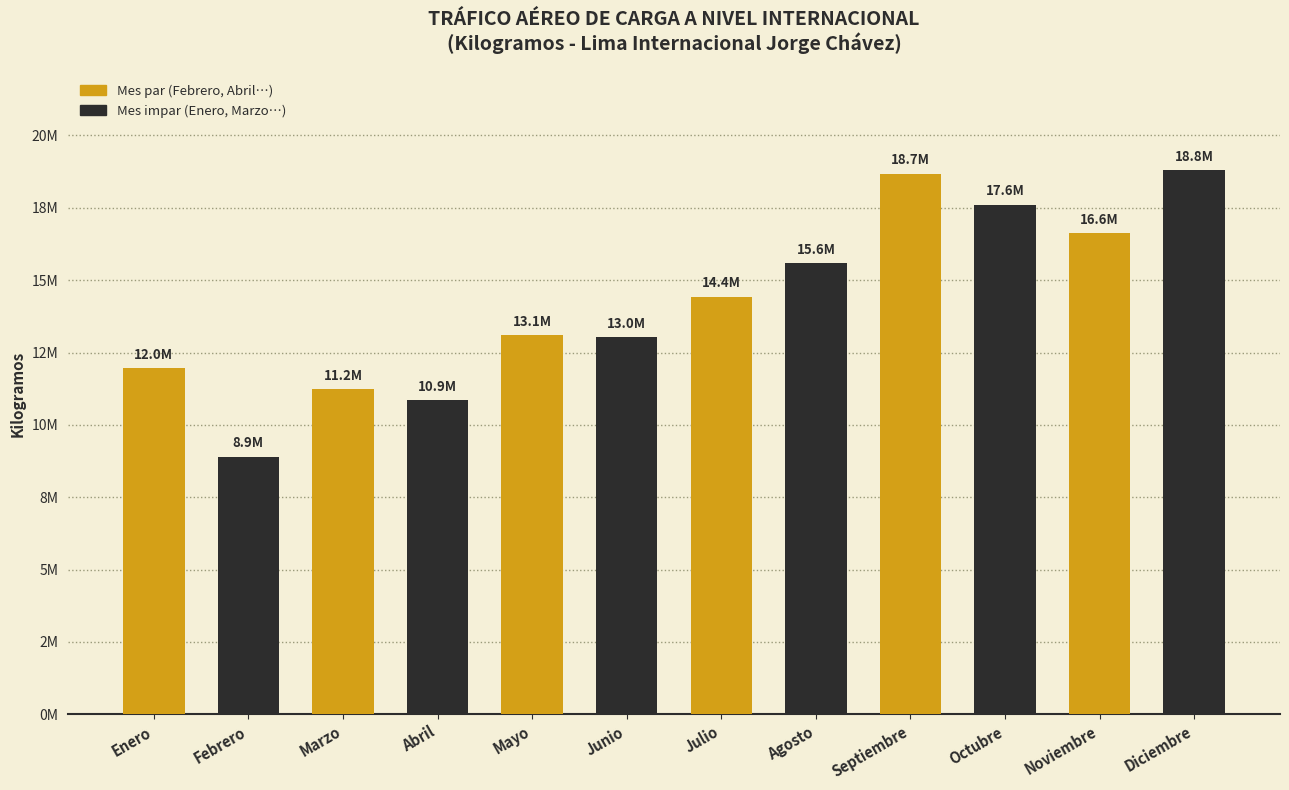

At which label does the data first exceed 14432131?

Agosto